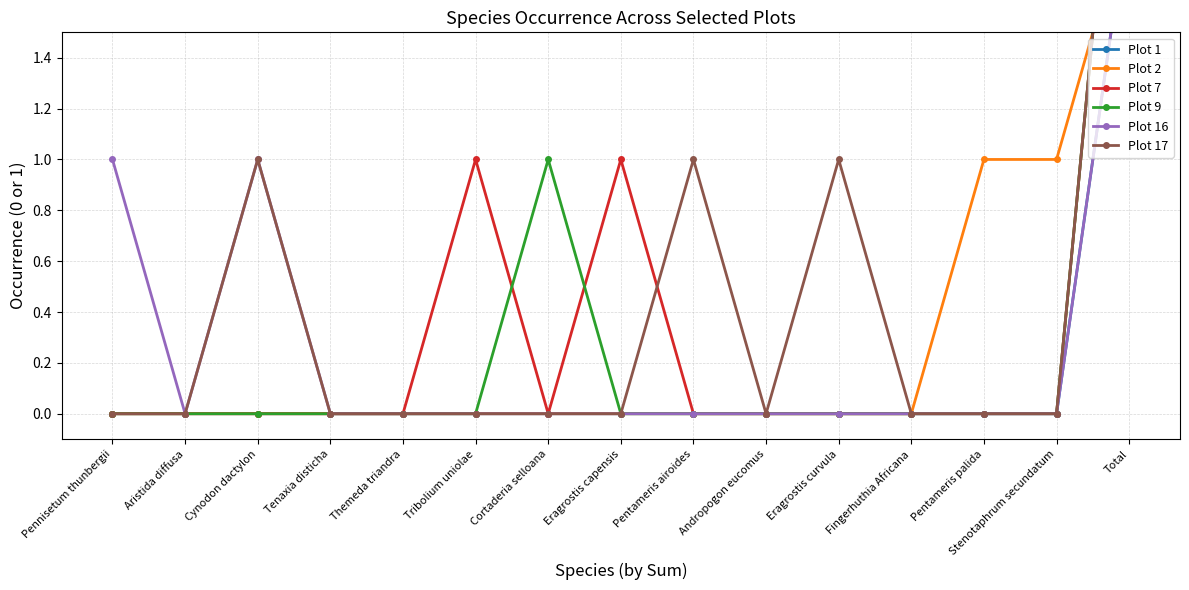

True or false: Plot 9 has a value of 3 at Total.

True